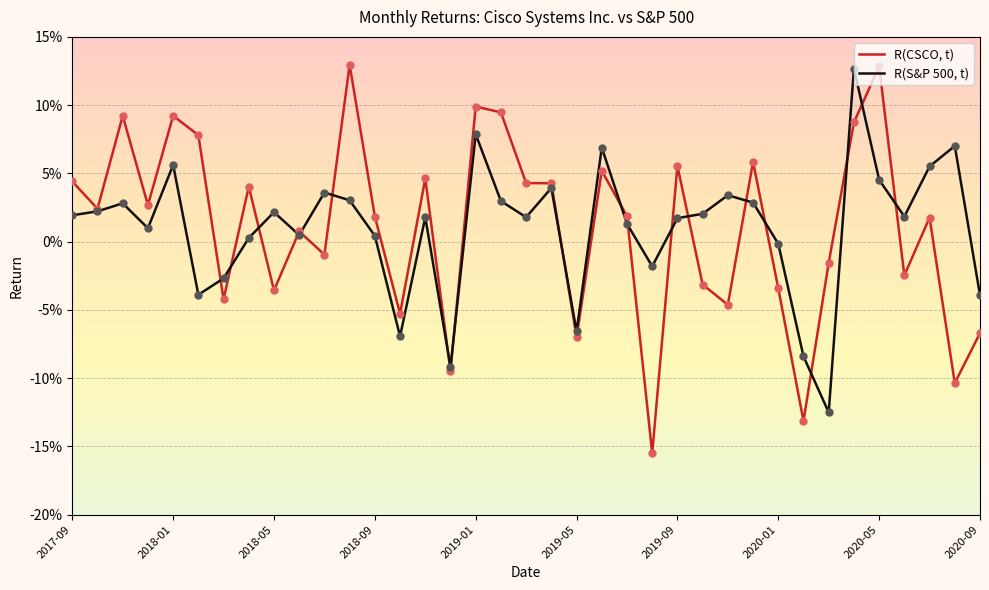

What are all the series names shown in the legend?

R(CSCO, t), R(S&P 500, t)